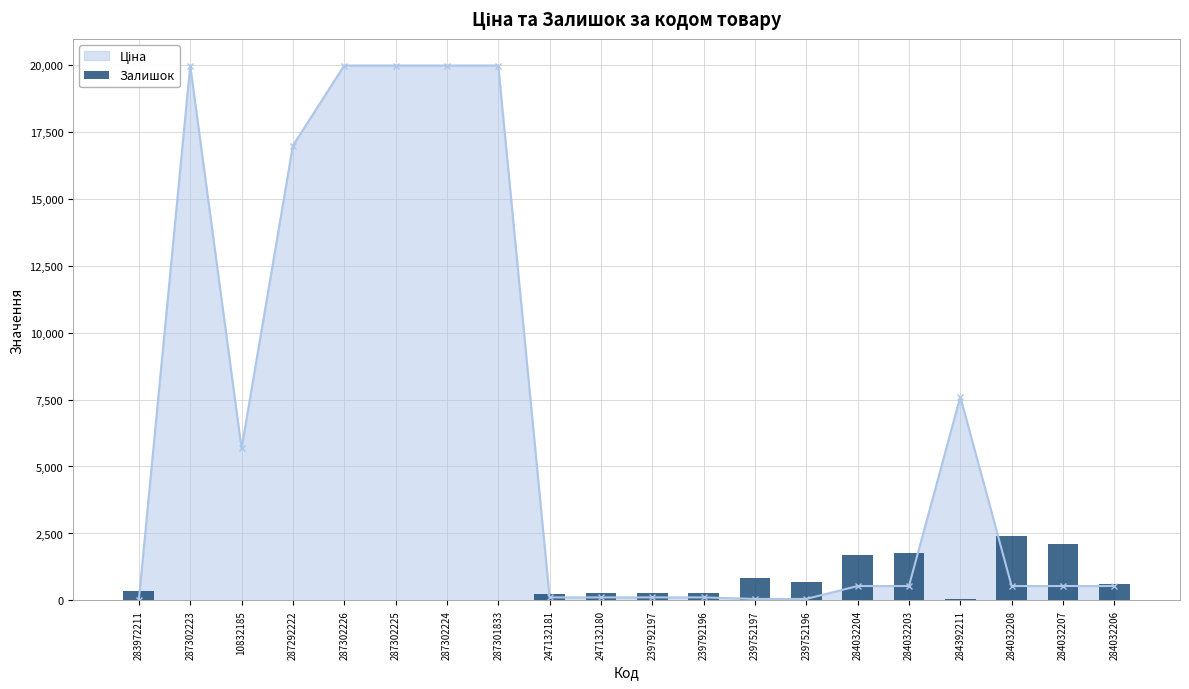

Reading left to right, list all the values displayed in this chart.

283972211=360	287302223=7	10832185=2	287292222=4	287302226=1	287302225=5	287302224=3	287301833=0	247132181=260	247132180=290	239792197=289	239792196=290	239752197=845	239752196=698	284032204=1696	284032203=1786	284392211=43	284032208=2401	284032207=2096	284032206=624